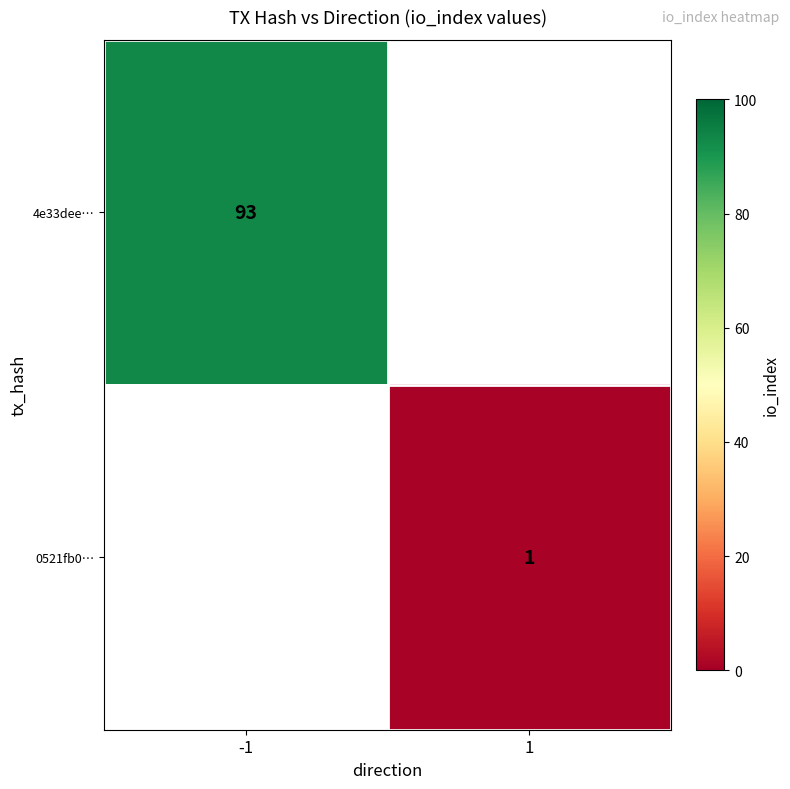

The 0521fb0… series shows 1 at 1. True or false?

True